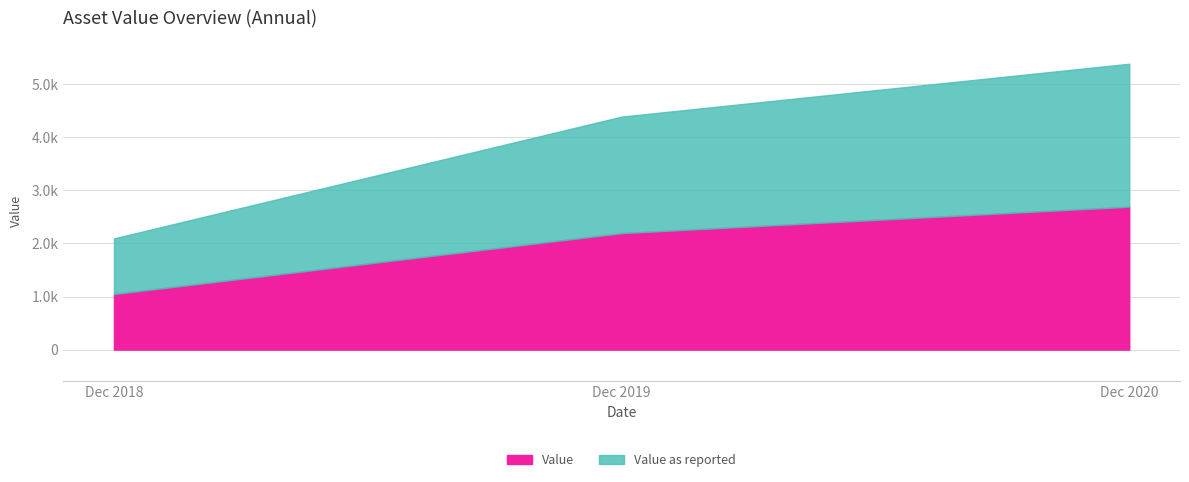

Does the chart display data point markers on the line(s)?

No